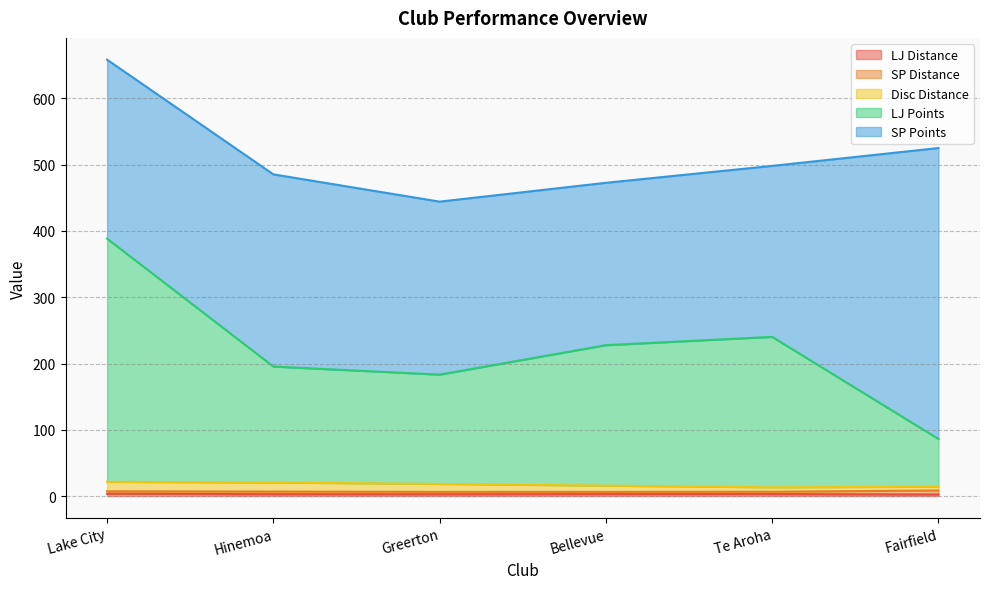

Reading left to right, list all the values displayed in this chart.

LJ Distance: 3.5	2.8	2.7	2.9	3.0	2.4
SP Distance: 3.7	4.0	3.6	3.4	3.5	6.0
Disc Distance: 14.2	13.7	11.9	9.4	6.7	5.8
LJ Points: 367.0	175.0	165.0	212.0	227.0	72.0
SP Points: 270.0	290.0	261.0	245.0	258.0	439.0